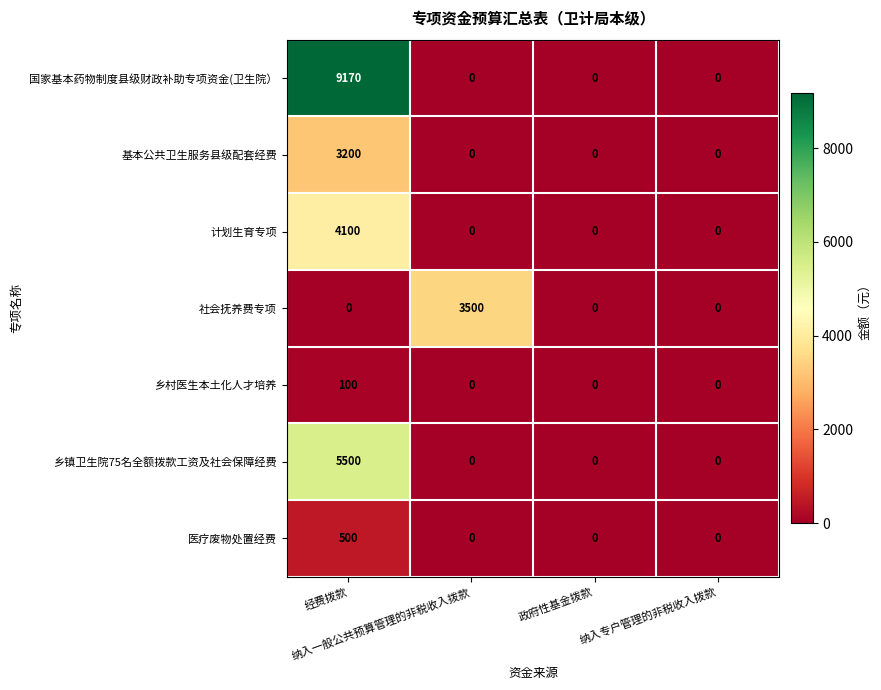

What is the sum of all 乡镇卫生院75名全额拨款工资及社会保障经费 values?

5500